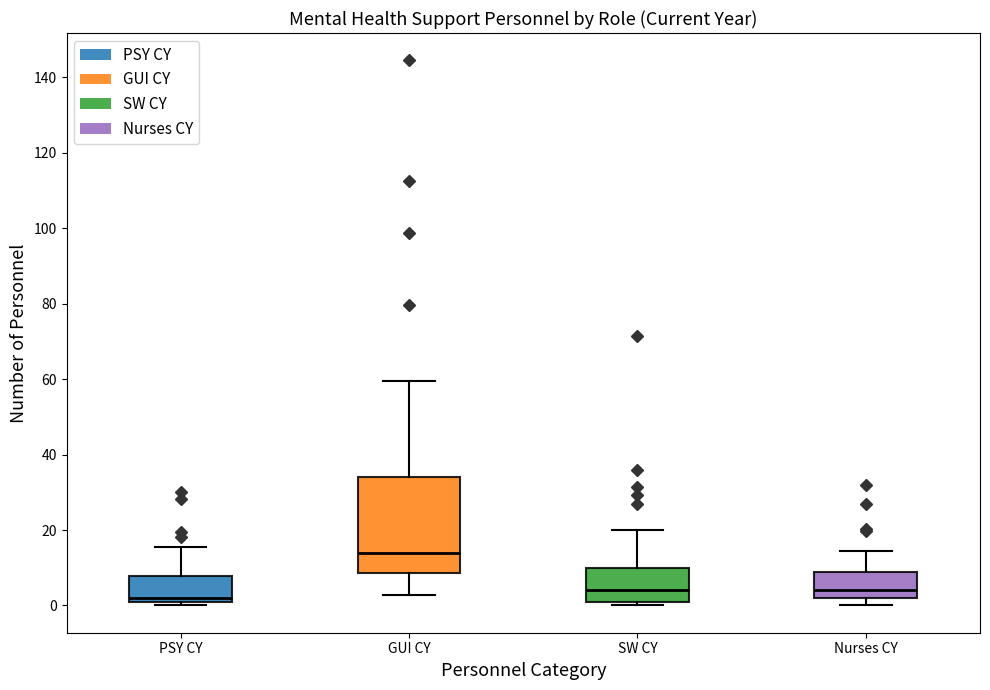

Reading left to right, transcribe this box plot: for each box, give where its median line is, the range the box spans, and where its two whiskers end, as read against the y-axis. The values are not printed on the chart, so give them approximately, as read against the axis.

PSY CY: median 2 (just above the box's lower edge), box 2 to 8, whiskers 0 to 16
GUI CY: median 14, box 8 to 34, whiskers 2 to 60
SW CY: median 4, box 2 to 10, whiskers 0 to 20
Nurses CY: median 4, box 2 to 8, whiskers 0 to 14